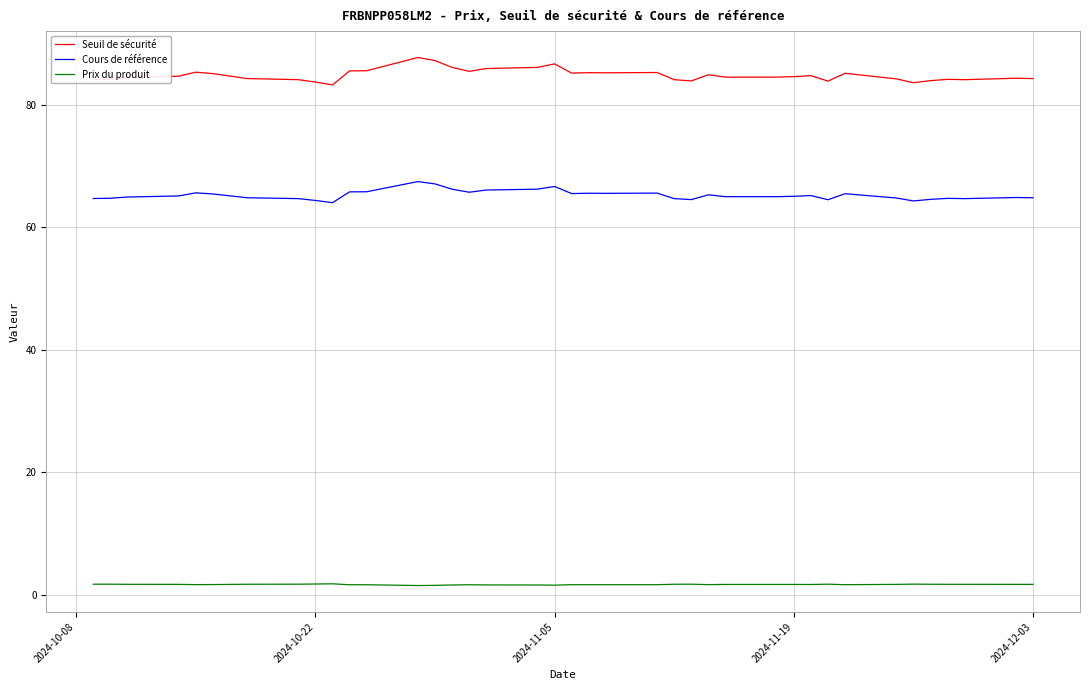

Does the chart display data point markers on the line(s)?

No